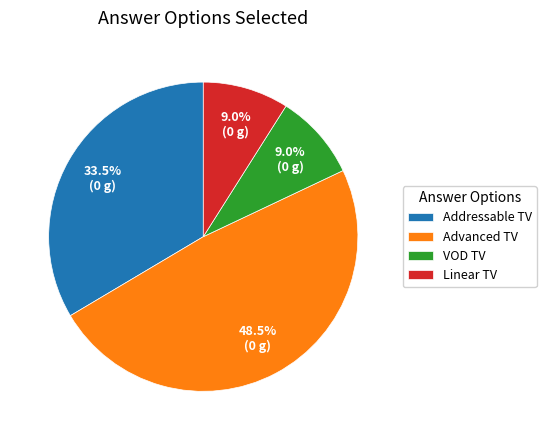

True or false: VOD TV accounts for 9% of the total.

True